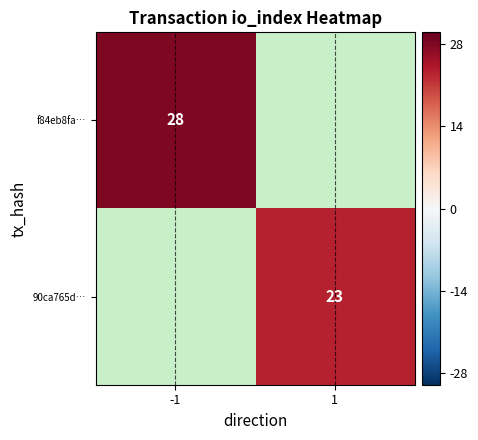

The f84eb8fa… series shows 28 at -1. True or false?

True